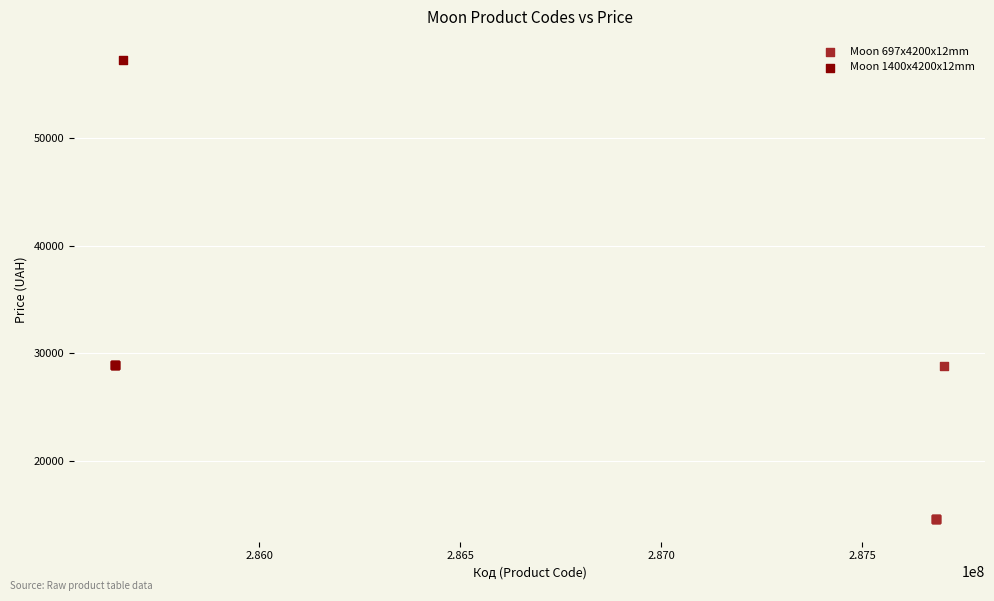

What are all the series names shown in the legend?

Moon 697x4200x12mm, Moon 1400x4200x12mm